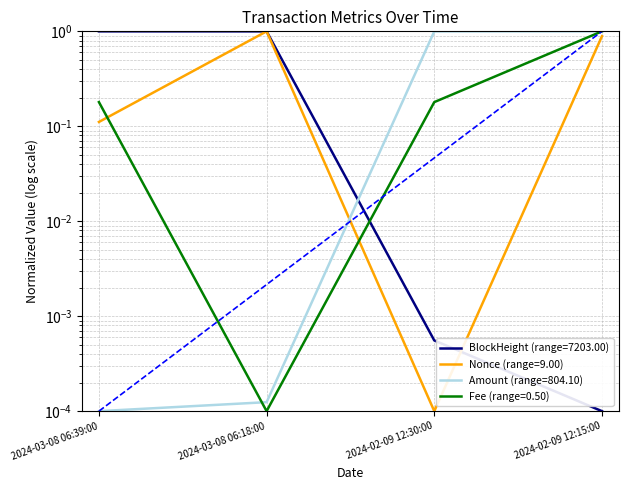

What is the maximum value for BlockHeight?

1.0